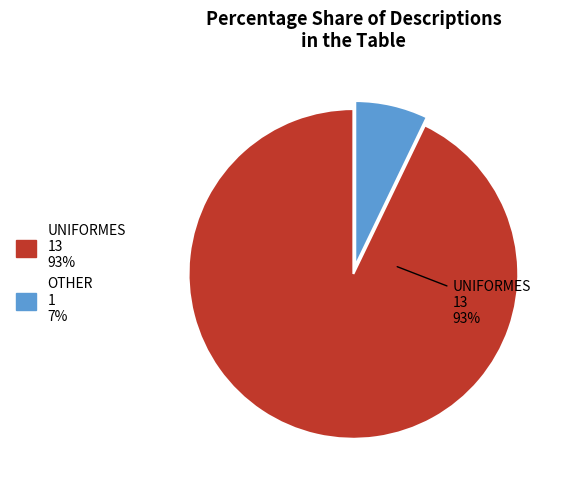

To the nearest percent, what is the difference between the largest and smallest slice percentages?

86%